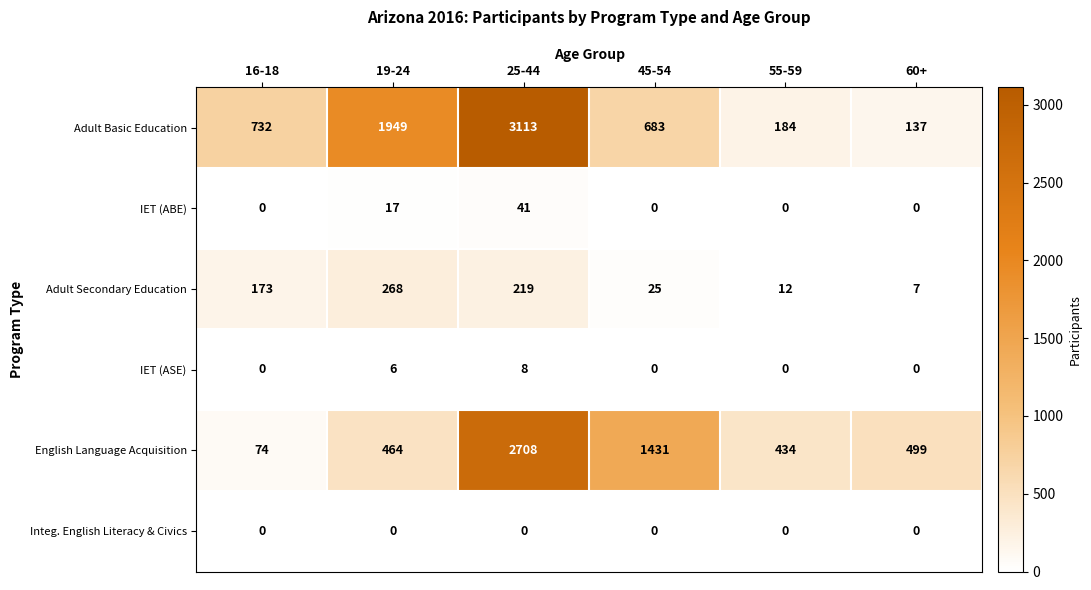

Where is Adult Basic Education nearest to the value 1625?

19-24